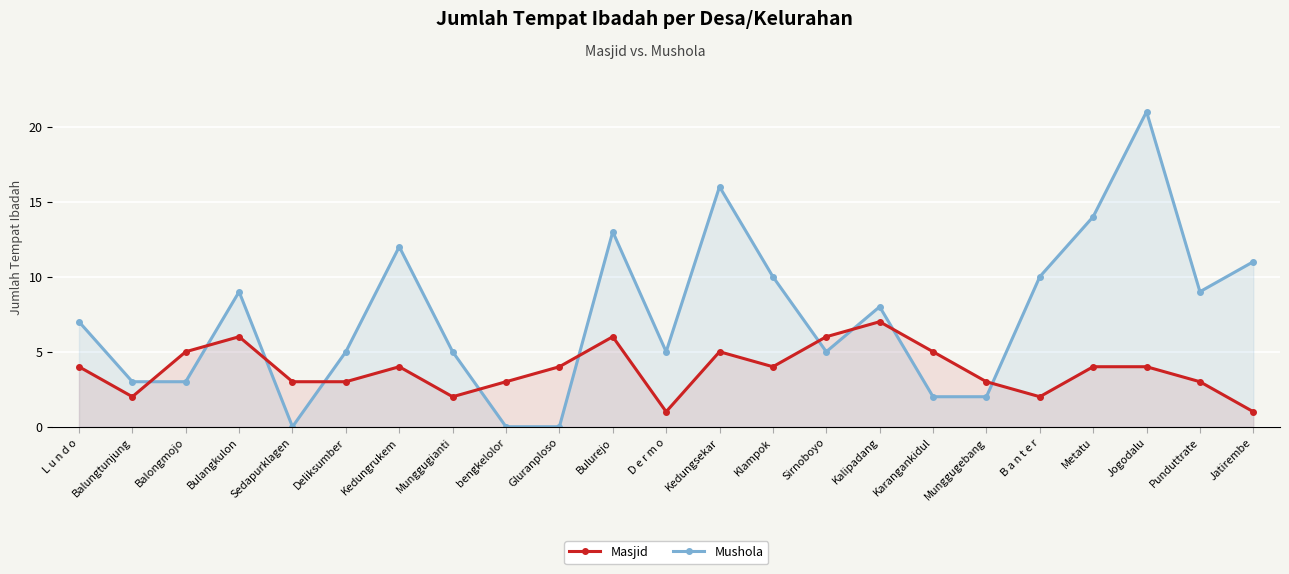

Count the number of data series in this chart.

2